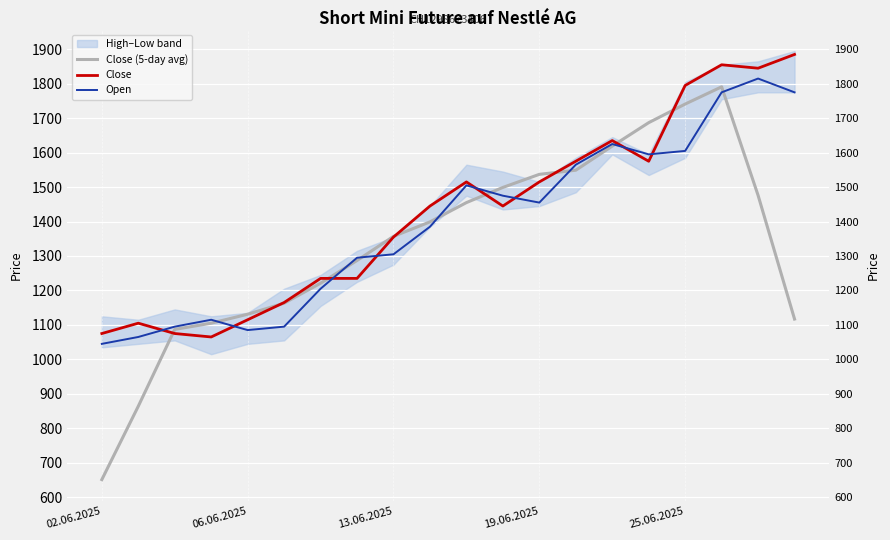

Where is the first local maximum for Close (5-day avg)?

17